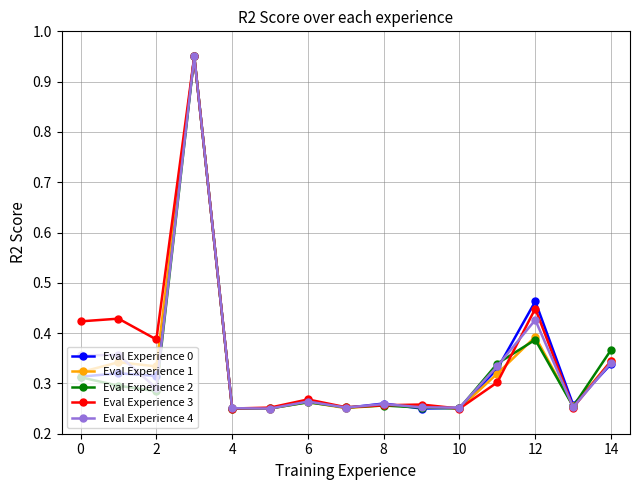

At how many categories does at least one series exceed 0?

15